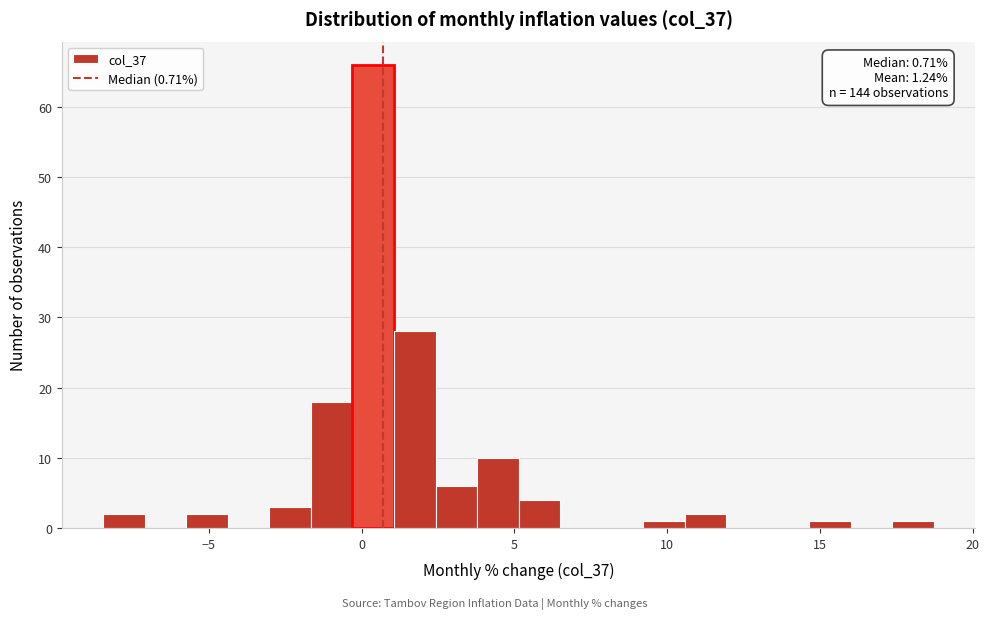

Read against the x-axis, roughly where is the centre of the tallest bar?

0.5